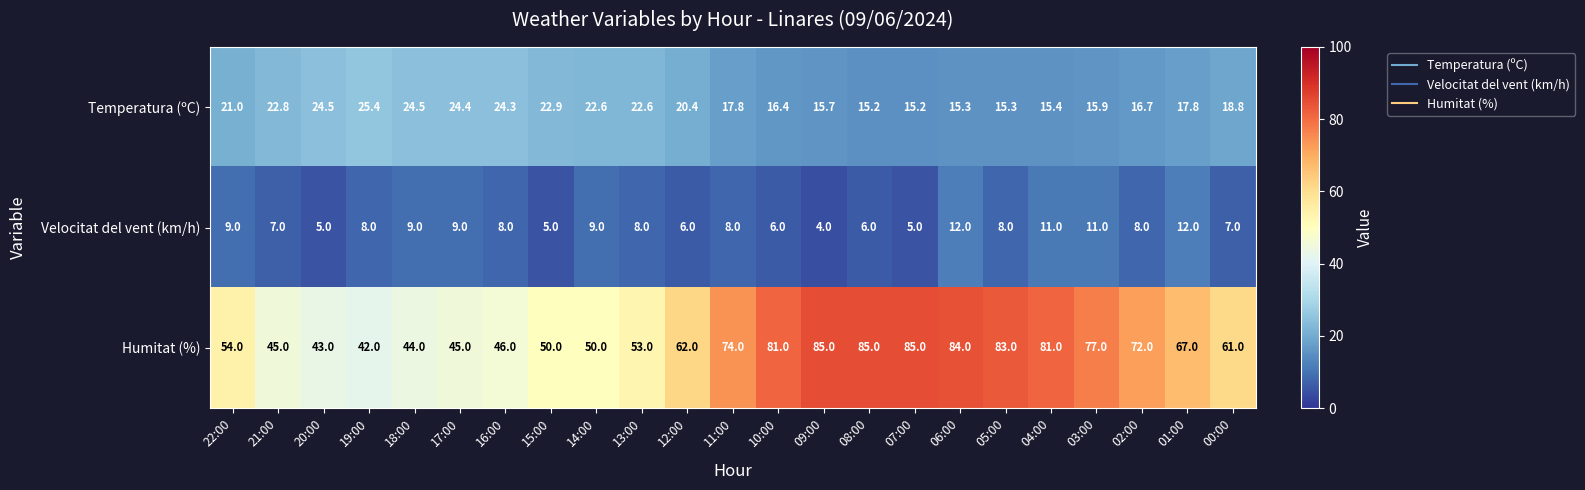

What is the difference between the highest and lowest values at 05:00?

75.0